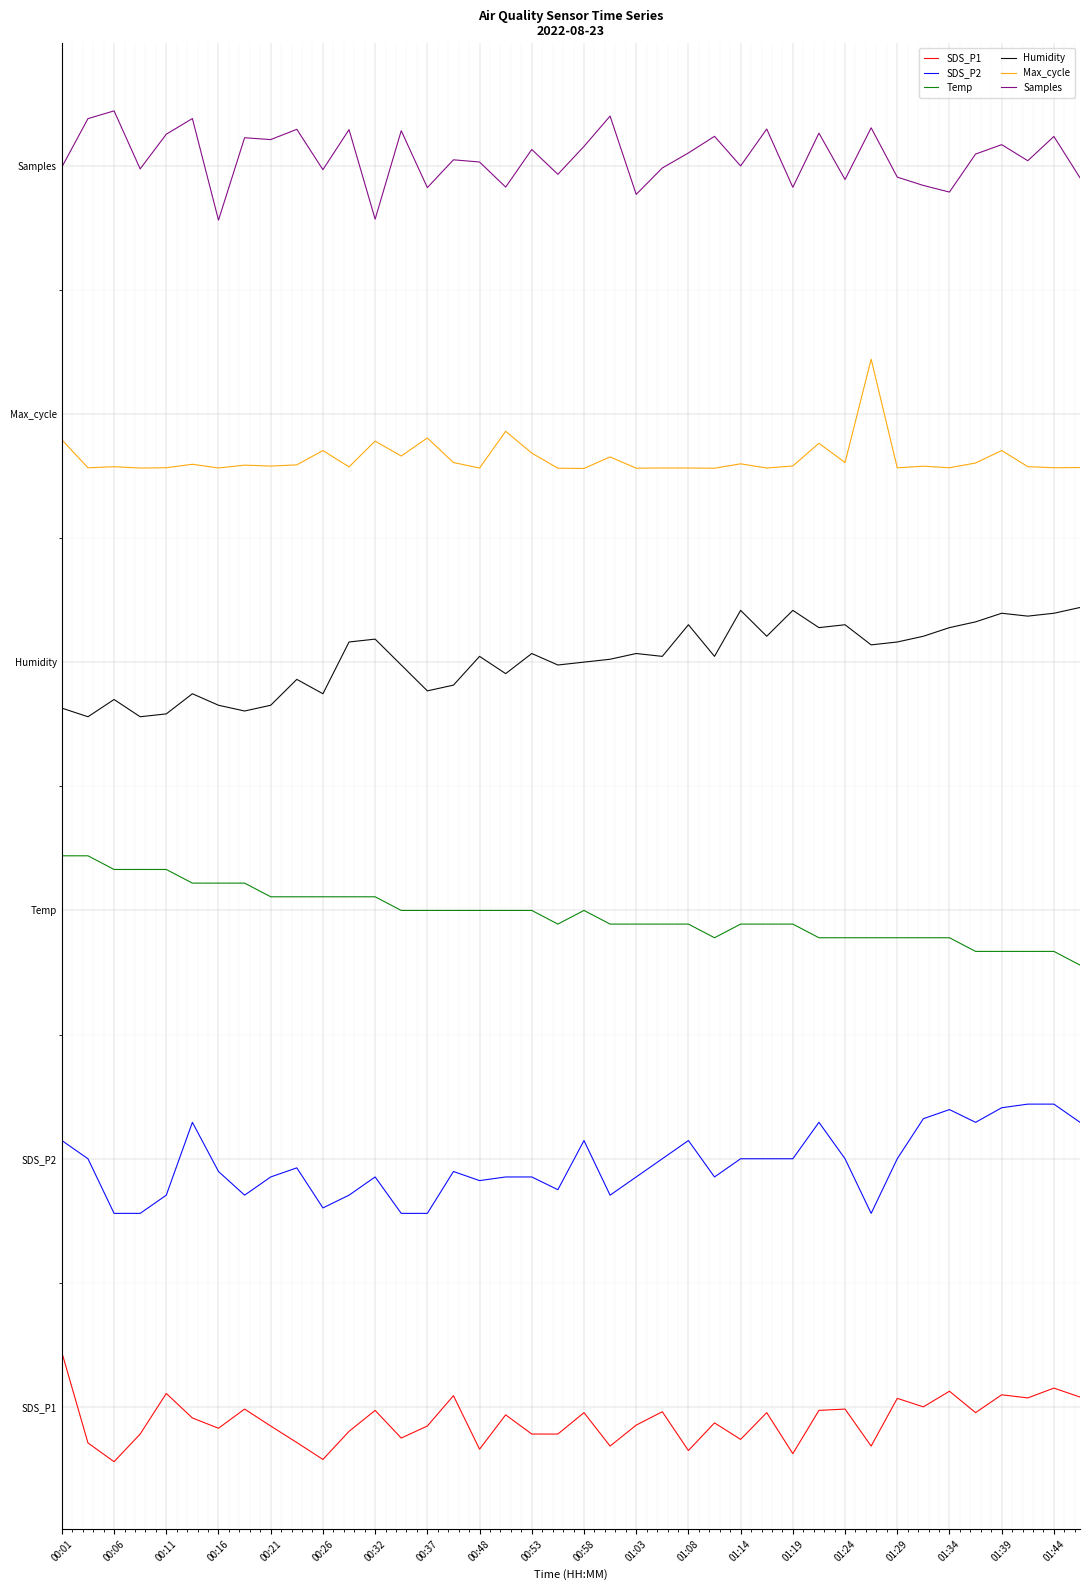

Does the chart have visible grid lines?

Yes